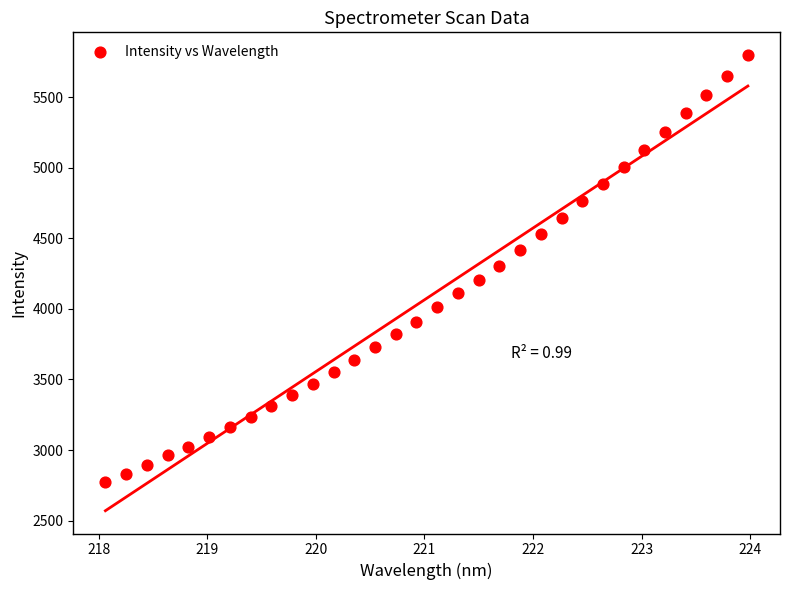

What is the range of Y values (max minus min)?

3024.0